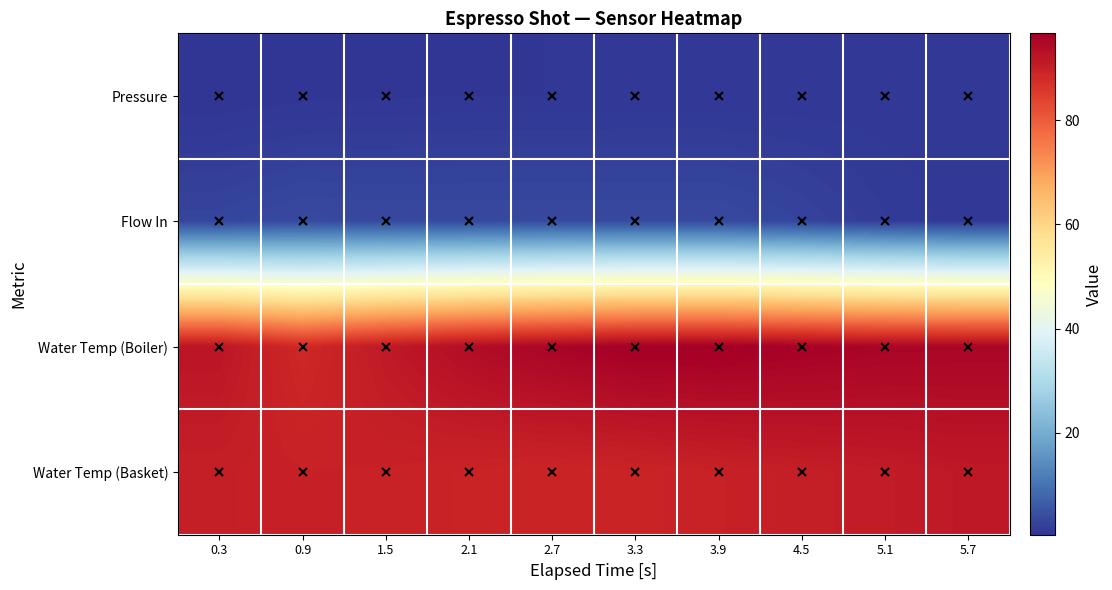

Reading left to right, extract all data points from this chart.

Pressure: 0.3=0.4	0.9=0.6	1.5=0.7	2.1=0.8	2.7=0.8	3.3=0.8	3.9=0.8	4.5=0.9	5.1=0.9	5.7=0.9
Flow In: 0.3=2.9	0.9=3.6	1.5=3.5	2.1=3.5	2.7=3.5	3.3=3.5	3.9=3.5	4.5=2.7	5.1=1.6	5.7=0.9
Water Temp (Boiler): 0.3=92.1	0.9=88.4	1.5=91.4	2.1=93.9	2.7=95.5	3.3=96.6	3.9=96.7	4.5=96.1	5.1=95.4	5.7=95.2
Water Temp (Basket): 0.3=90.4	0.9=89.9	1.5=89.8	2.1=89.4	2.7=89.1	3.3=89.4	3.9=89.8	4.5=90.4	5.1=90.9	5.7=91.5